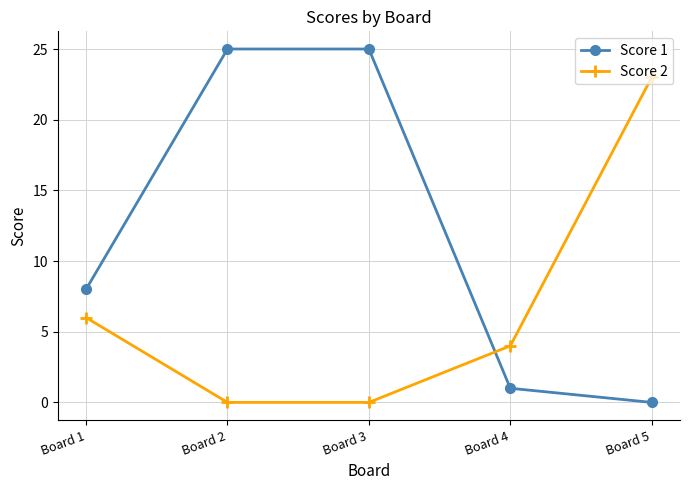

Does the chart display data point markers on the line(s)?

Yes